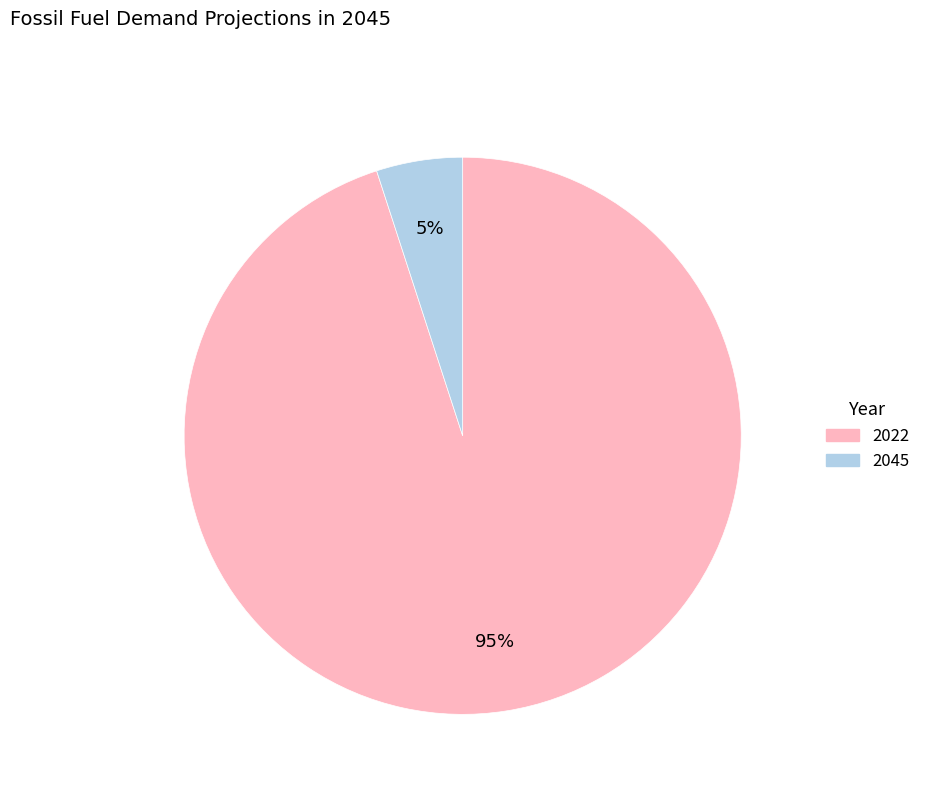

Do 2022 and 2045 together represent more than half of the pie?

Yes